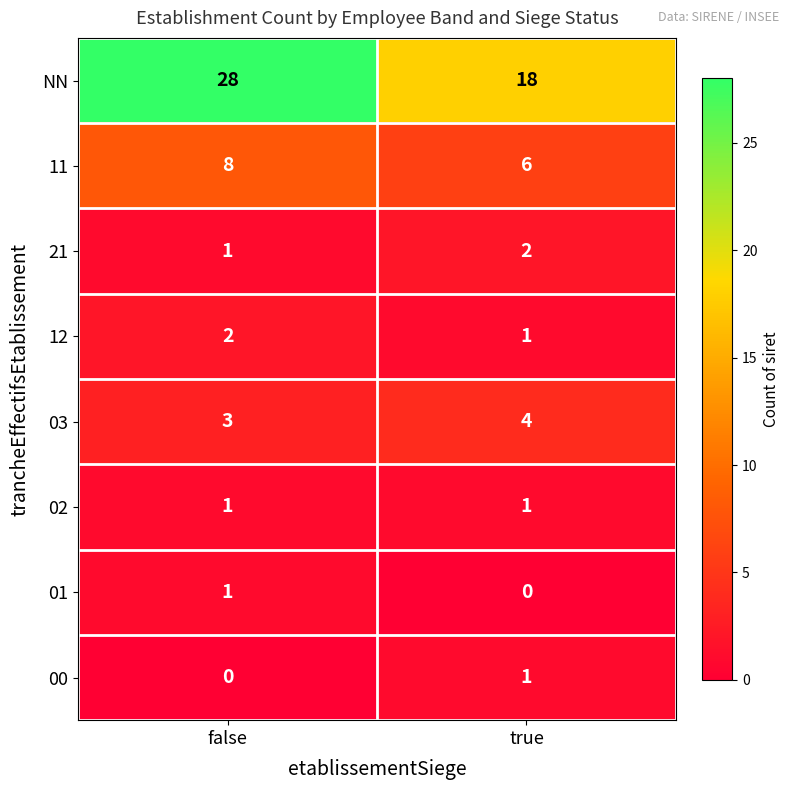

What is the difference between the highest and lowest values at true?

18